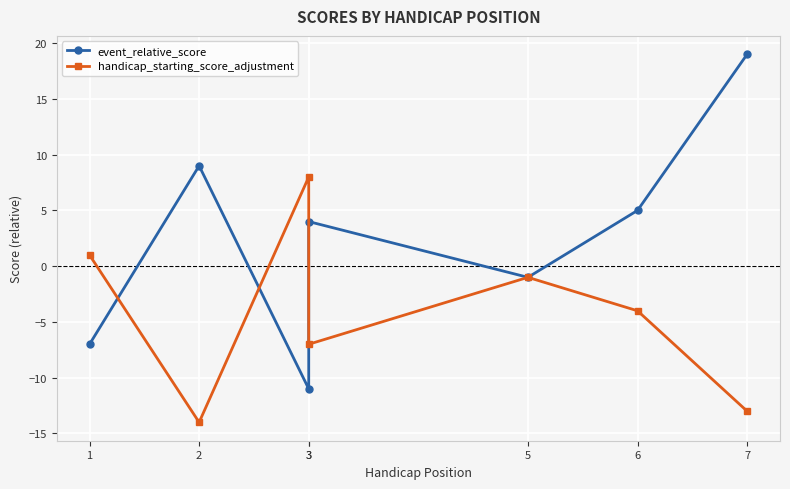

Rank the series by their average value, from lowest to highest.

handicap_starting_score_adjustment, event_relative_score